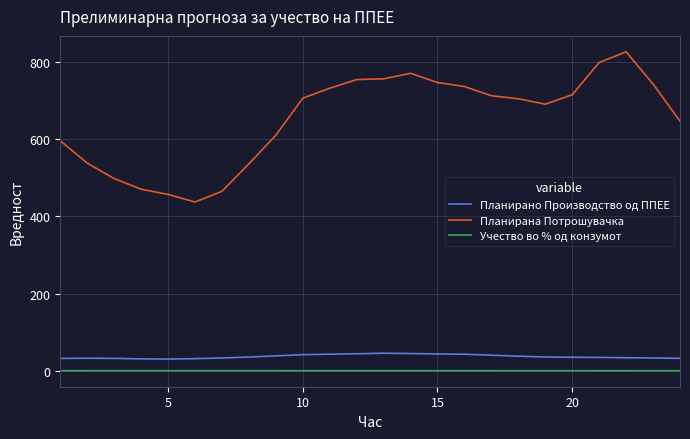

What is the maximum value for Планирана Потрошувачка?

826.1